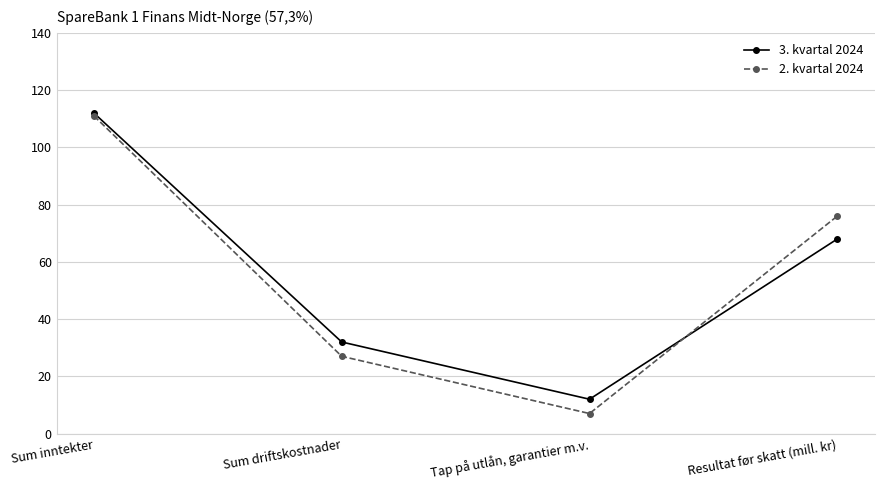

True or false: 3. kvartal 2024 has a value of 13 at Sum driftskostnader.

False